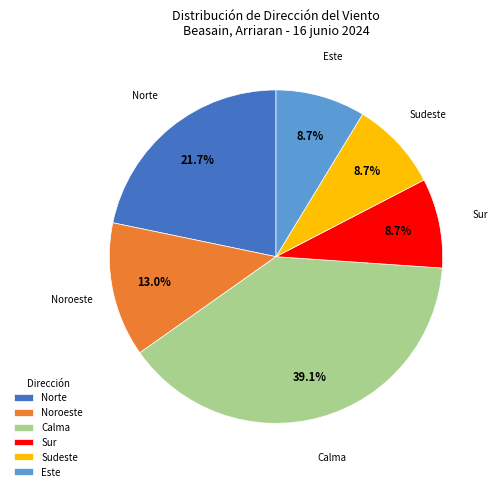

Is there a majority slice in this chart?

No